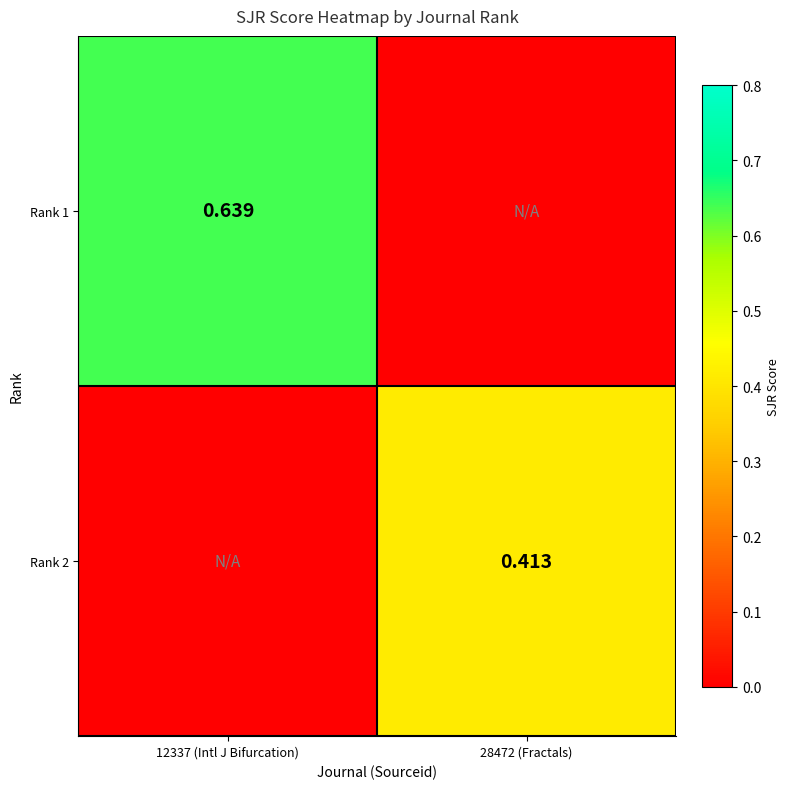

True or false: Rank 1 has a value of 0.4 at 28472 (Fractals).

False